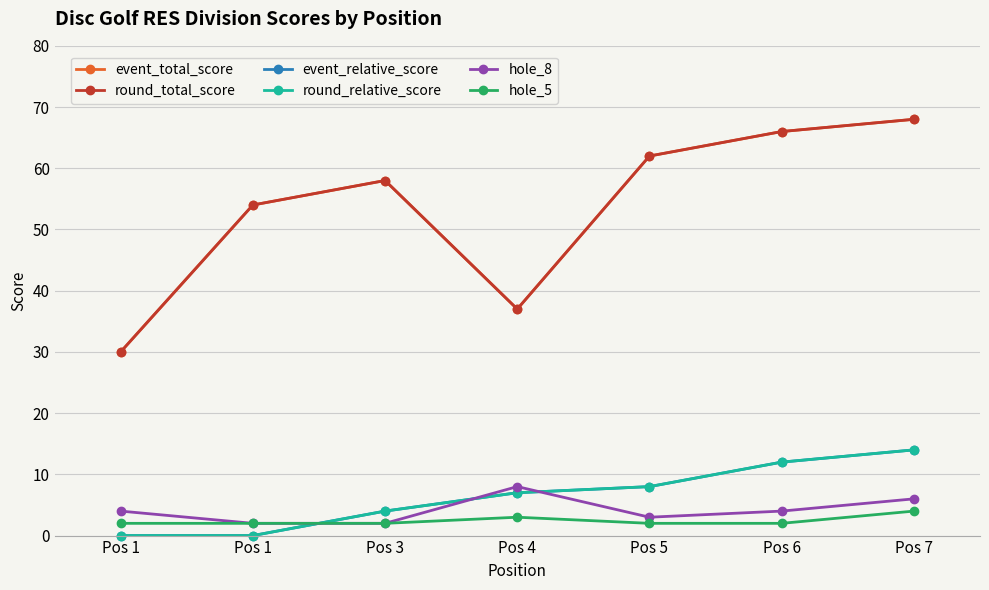

Which label corresponds to the smallest value in the chart?

Pos 1